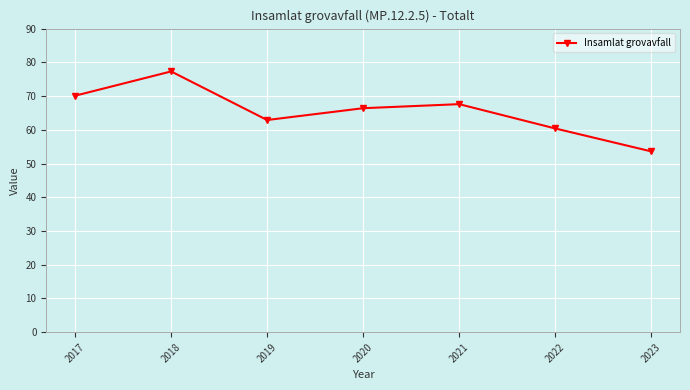

What value does the data have at 2018?

77.3